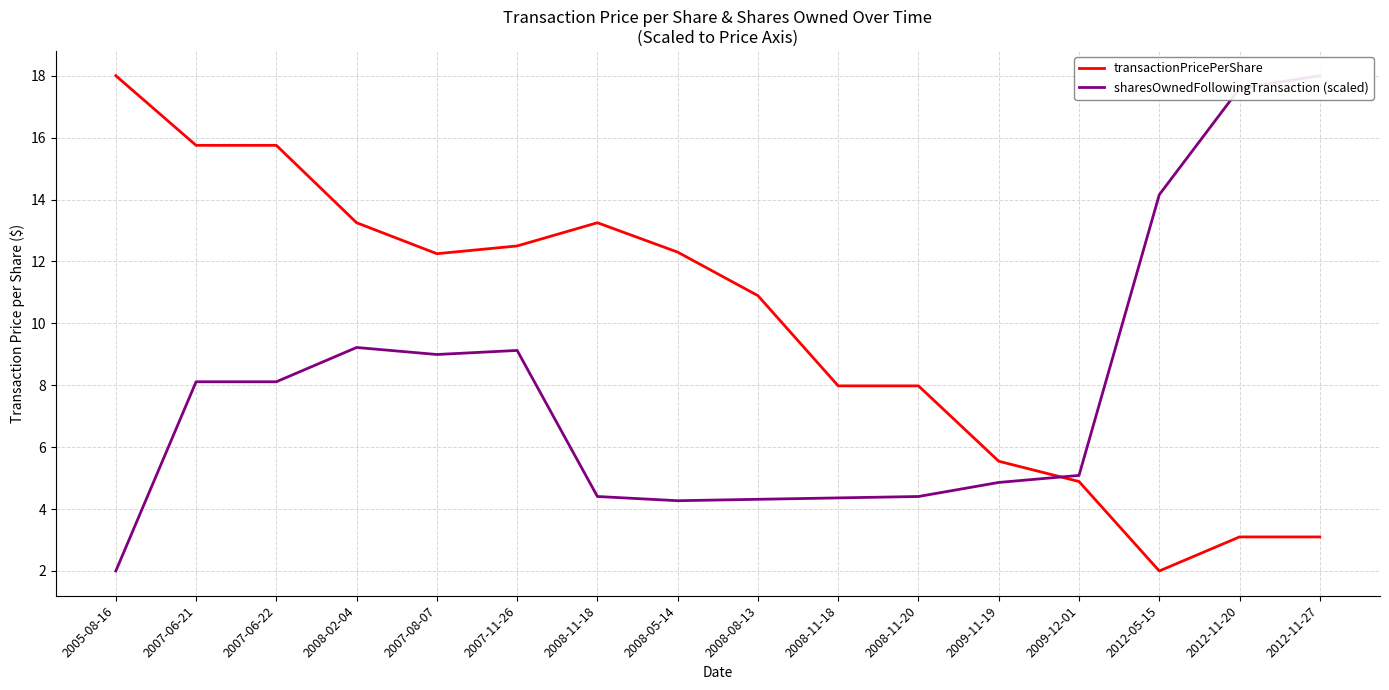

True or false: sharesOwnedFollowingTransaction (scaled) has a value of 5.9 at 2007-08-07.

False